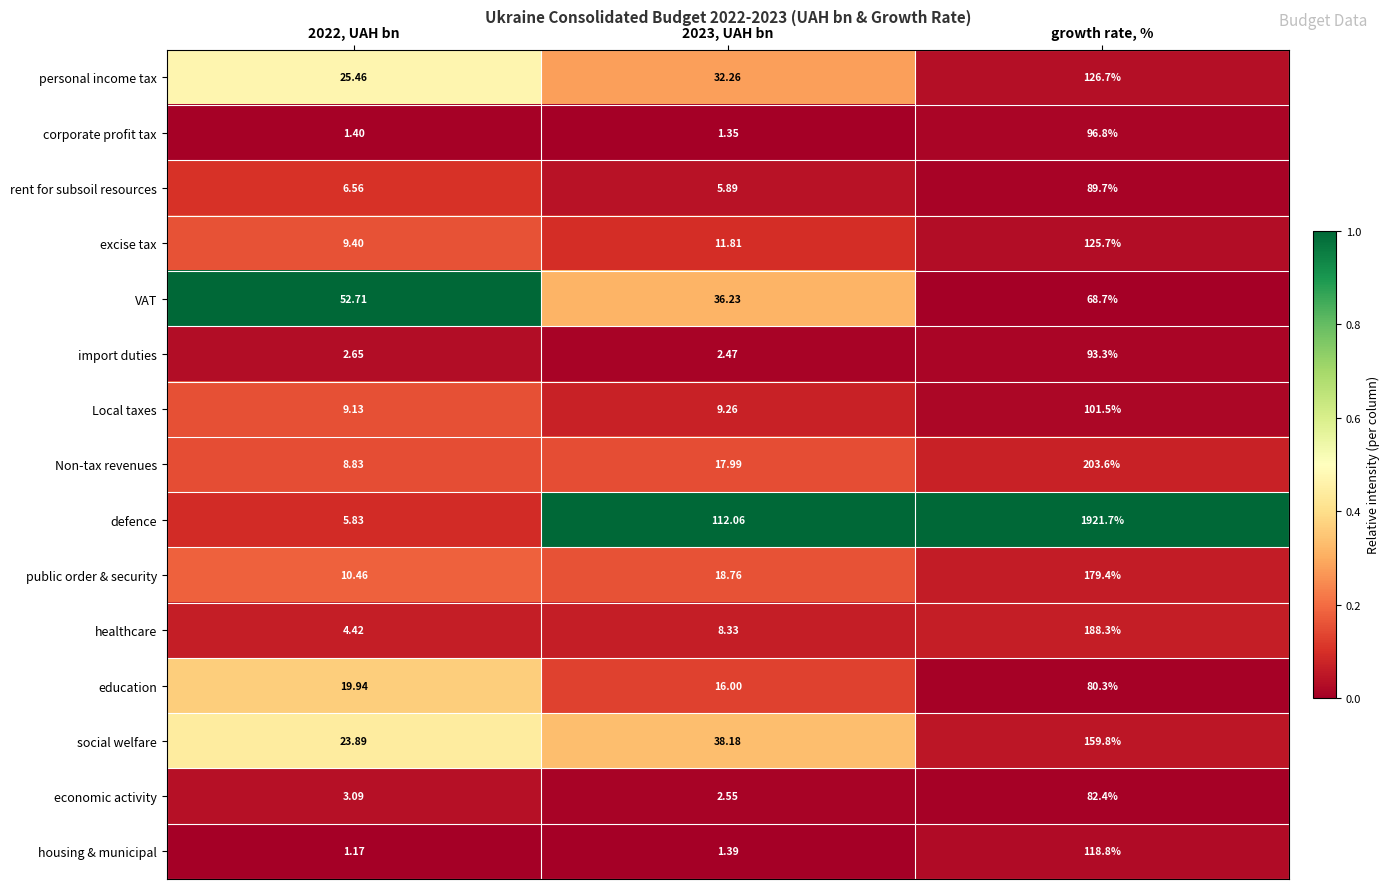

Which category has the highest value across all series?

growth rate, %